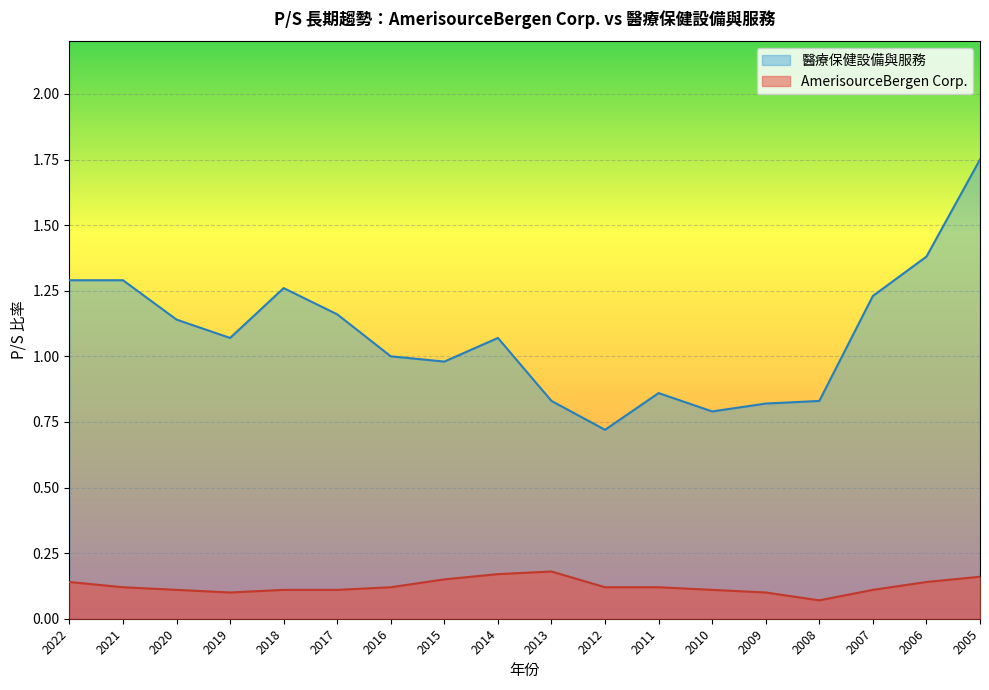

Reading right to left, extract all data points from this chart.

AmerisourceBergen Corp.: 2005=0.2	2006=0.1	2007=0.1	2008=0.1	2009=0.1	2010=0.1	2011=0.1	2012=0.1	2013=0.2	2014=0.2	2015=0.1	2016=0.1	2017=0.1	2018=0.1	2019=0.1	2020=0.1	2021=0.1	2022=0.1
醫療保健設備與服務: 2005=1.8	2006=1.4	2007=1.2	2008=0.8	2009=0.8	2010=0.8	2011=0.9	2012=0.7	2013=0.8	2014=1.1	2015=1.0	2016=1.0	2017=1.2	2018=1.3	2019=1.1	2020=1.1	2021=1.3	2022=1.3